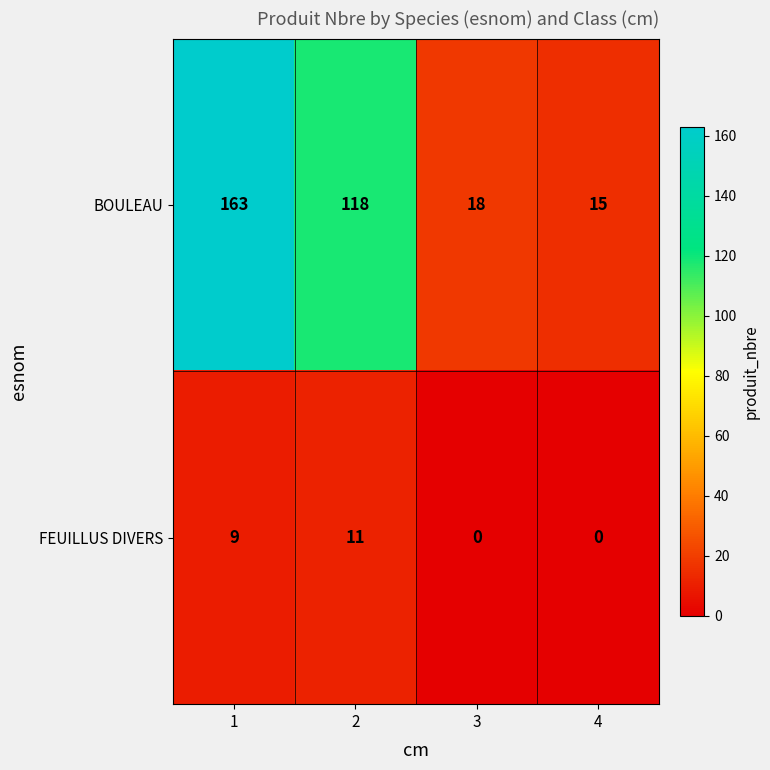

Reading left to right, transcribe all the data shown in this chart.

BOULEAU: 163	118	18	15
FEUILLUS DIVERS: 9	11	0	0